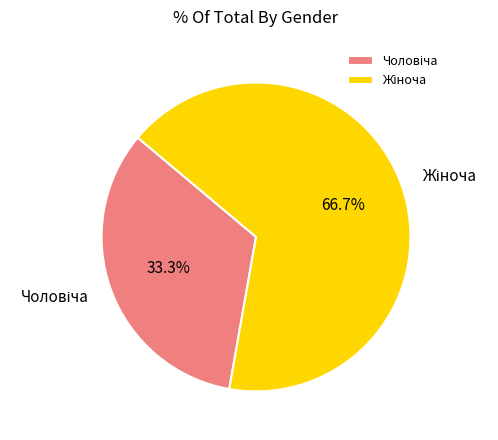

How many segments does this pie chart have?

2